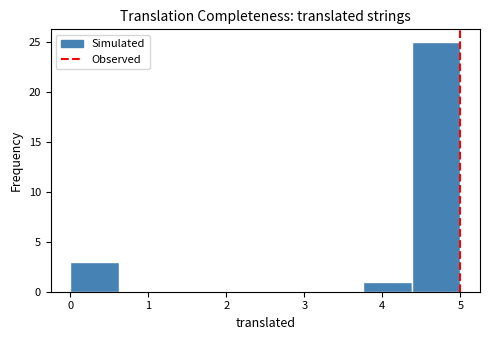

Which range on the x-axis has the tallest bar?

4.4 to 5.0